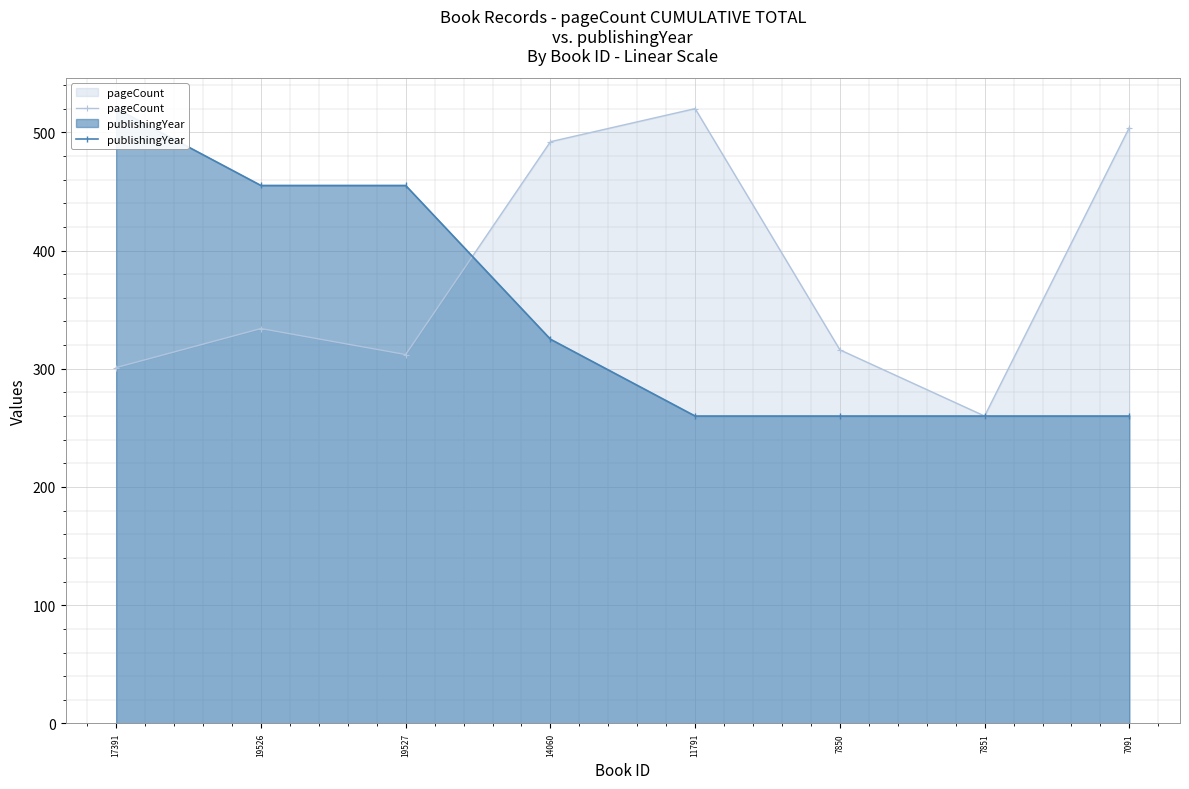

What is the value of the pageCount point at the 6th from the left?

316